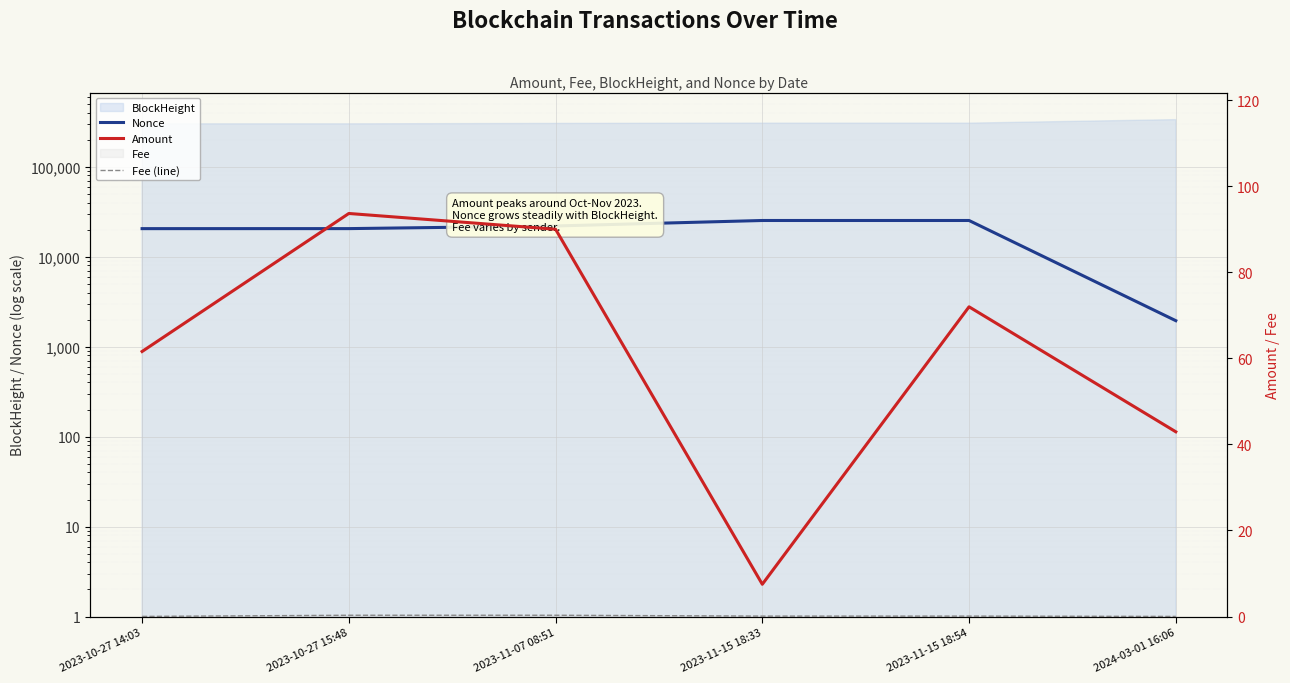

At which category is the sum across all series the highest?

2023-11-15 18:54